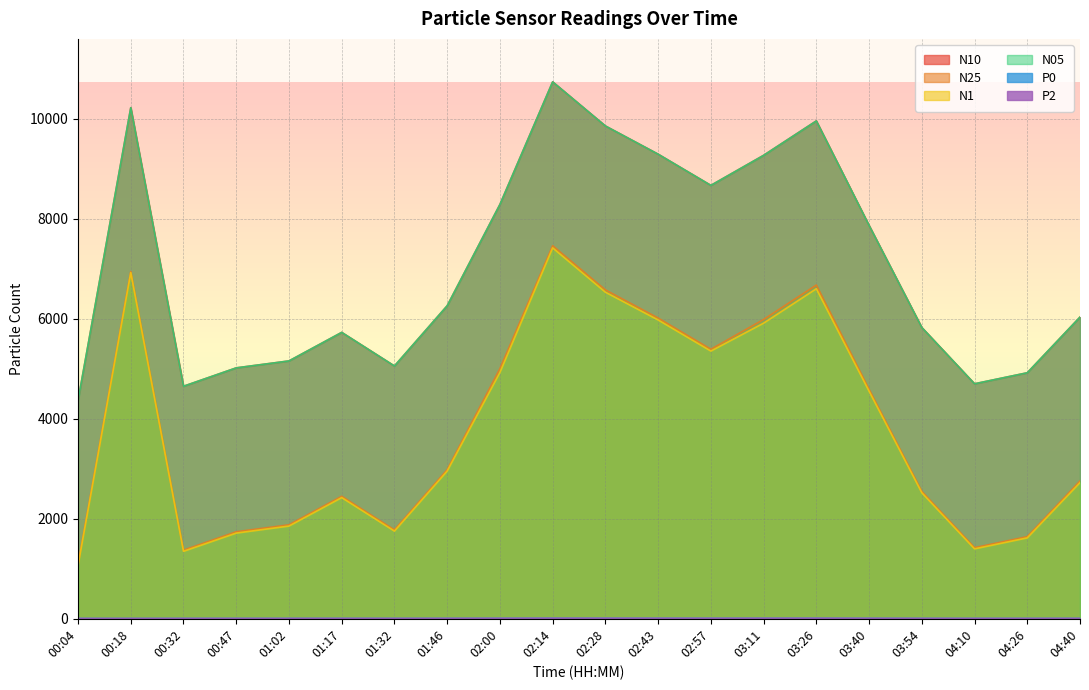

What is the difference between the N10 values at 04:26 and 03:54?

905.6